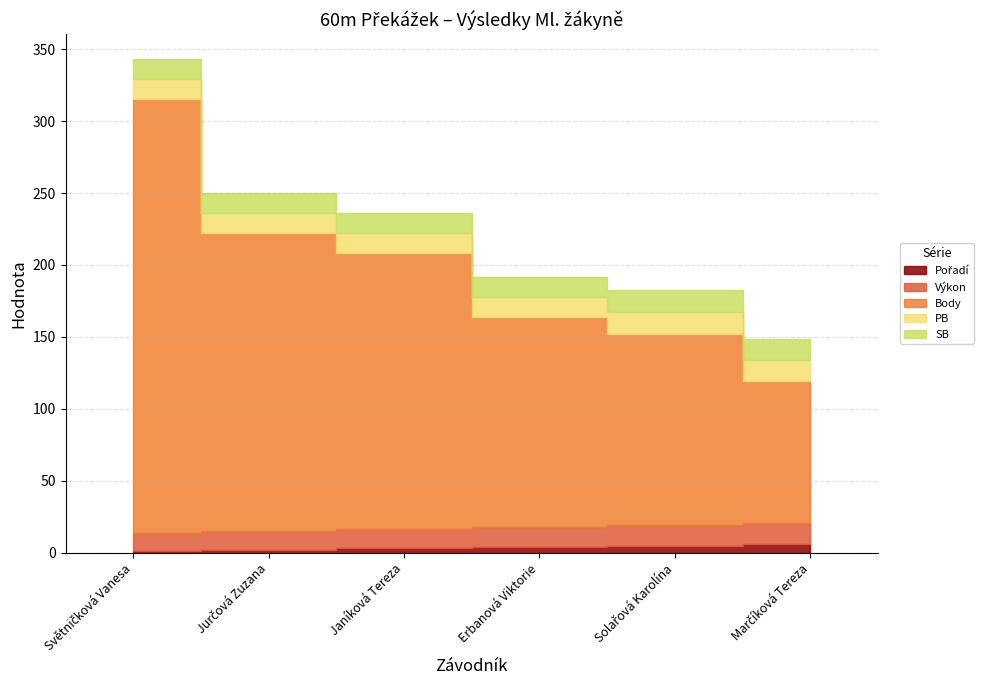

True or false: Body and SB cross at least once.

False